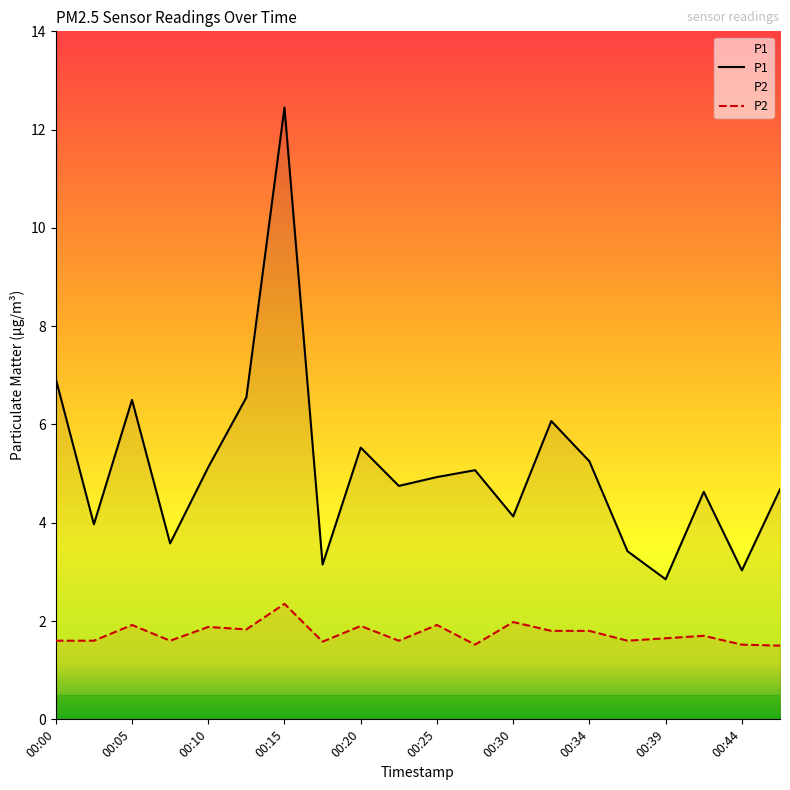

Read the P1 value at 00:37.

3.4